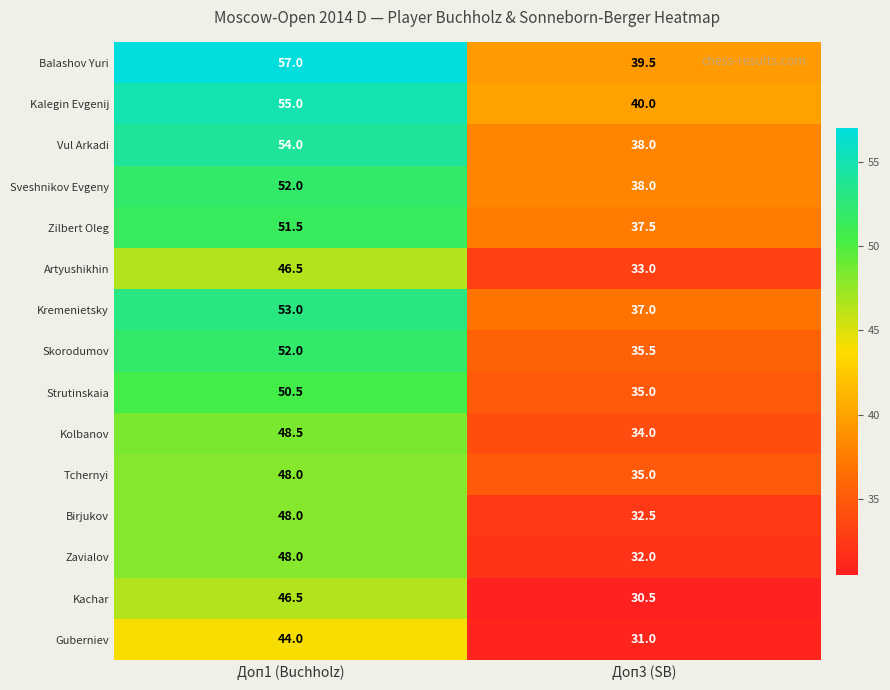

What is the maximum value shown in the chart?

57.0